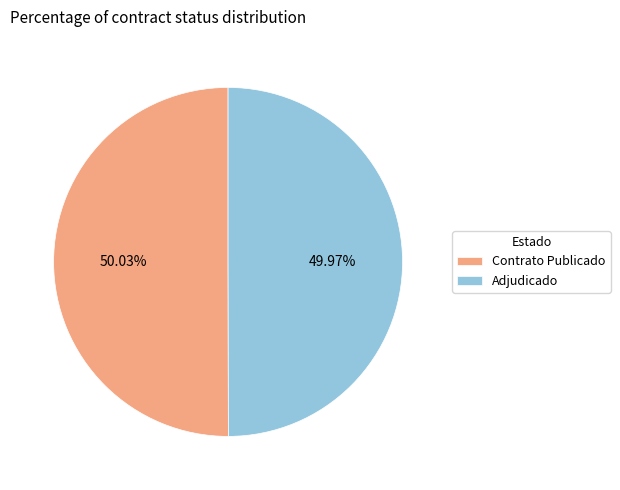

Combined, do Adjudicado and Contrato Publicado account for over 50%?

Yes